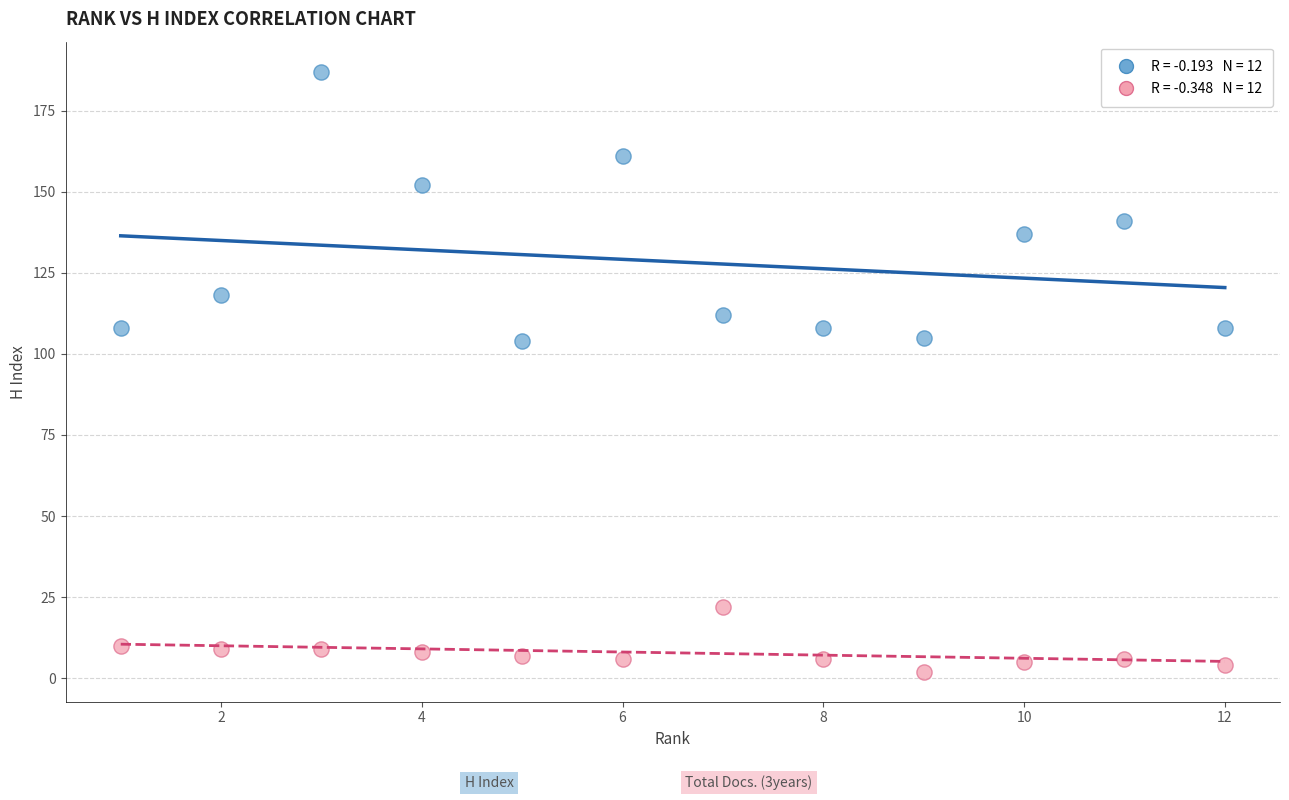

Across all data points, what is the range of X values (max minus min)?

11